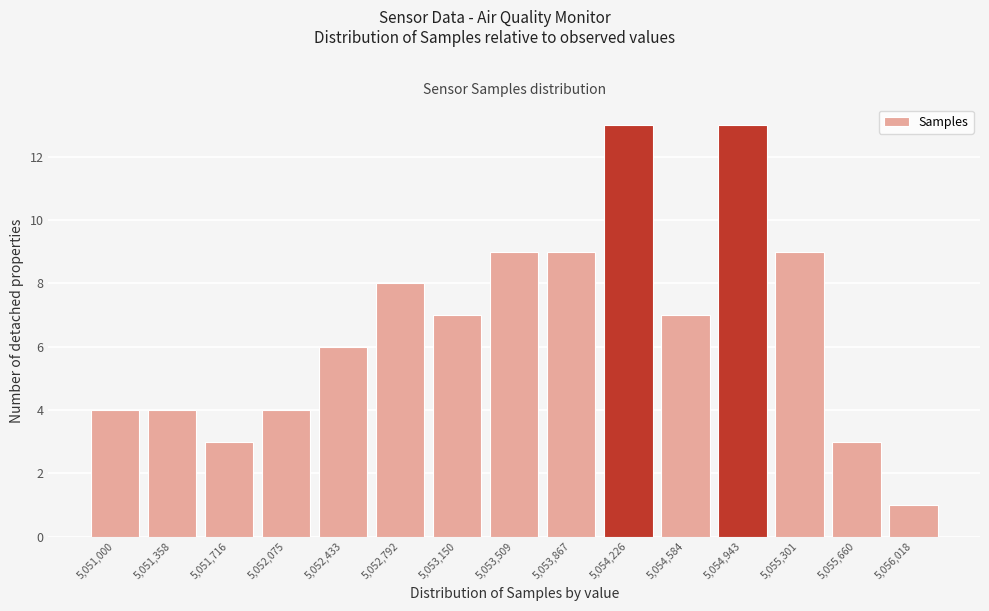

Reading left to right, transcribe all the data shown in this chart.

5,051,000=4	5,051,358=4	5,051,716=3	5,052,075=4	5,052,433=6	5,052,792=8	5,053,150=7	5,053,509=9	5,053,867=9	5,054,226=13	5,054,584=7	5,054,943=13	5,055,301=9	5,055,660=3	5,056,018=1